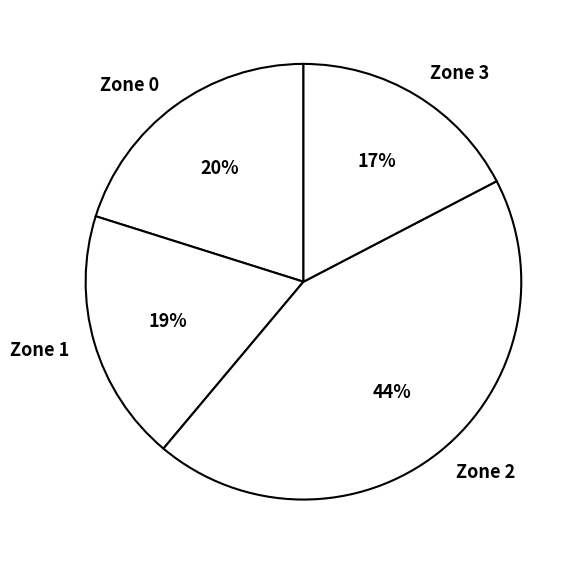

How many segments does this pie chart have?

4